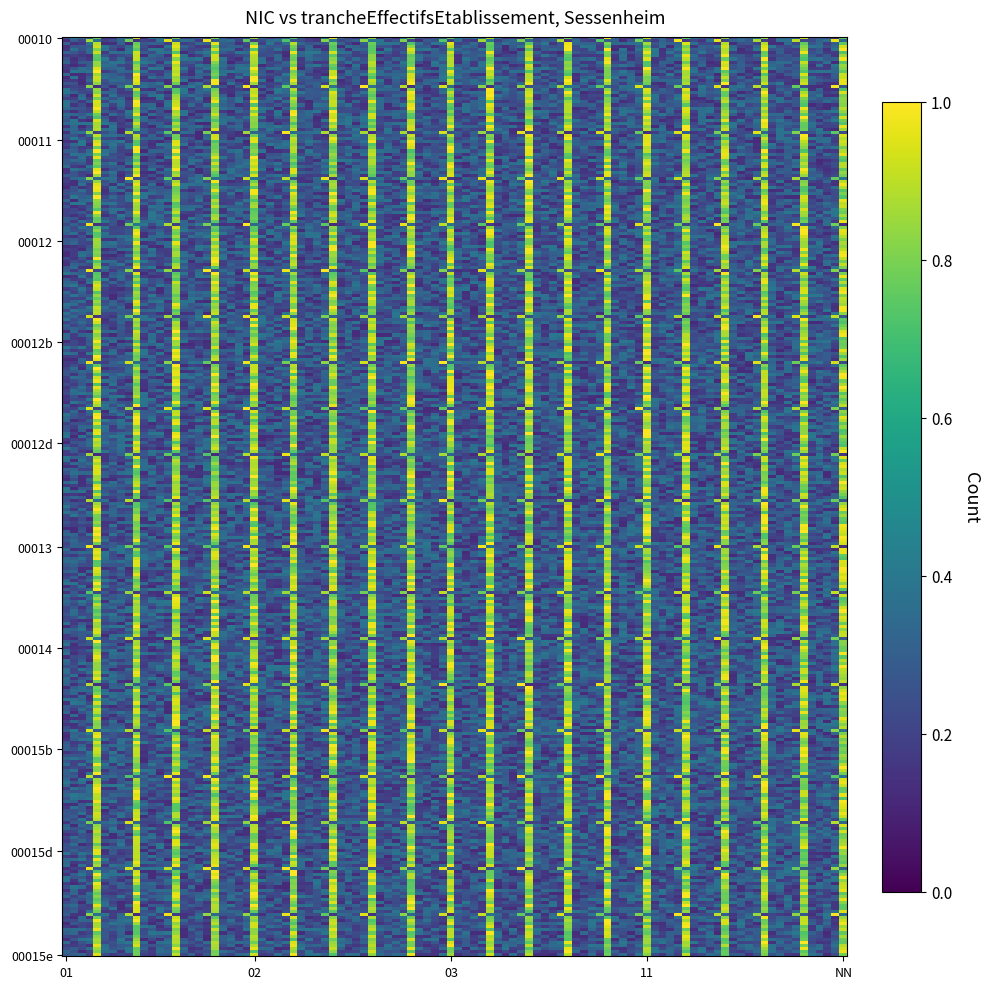

At which category is the sum across all series the highest?

NN